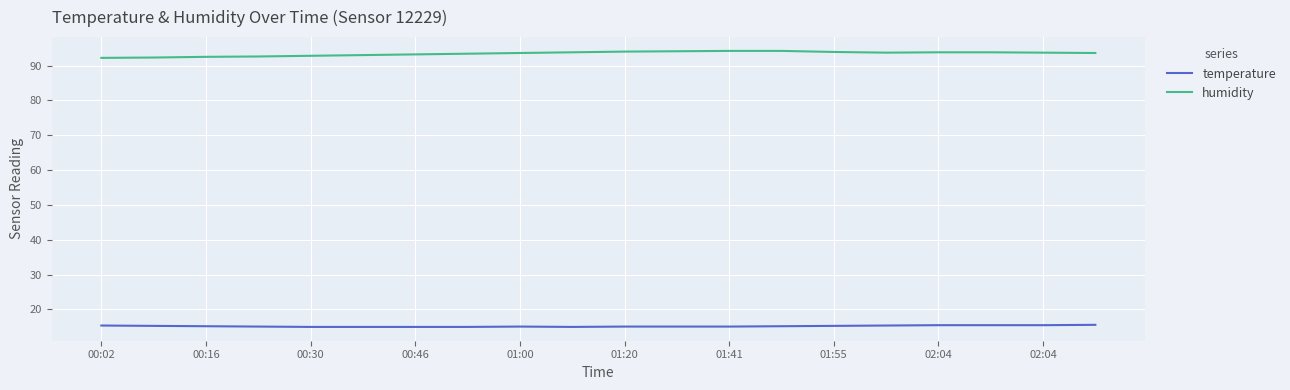

What is the lowest value of the temperature series?

15.0